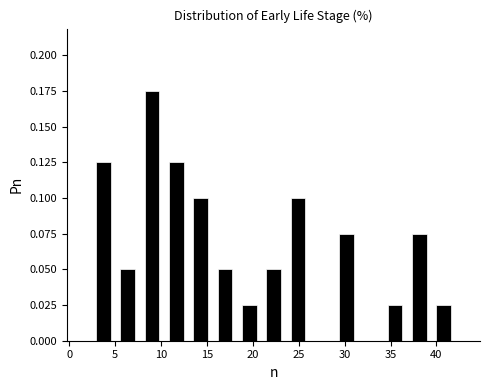

Reading left to right, list every bar in this chart as the range it spans on the x-axis followed by its height. Neither the bar edges nor the heights are printed on the chart, so give them approximately, as read against the axes.

2.5 to 5.0: 0.125
5.0 to 7.5: 0.050
7.5 to 10.5: 0.175
10.5 to 13.0: 0.125
13.0 to 15.5: 0.100
15.5 to 18.5: 0.050
18.5 to 21.0: 0.025
21.0 to 23.5: 0.050
23.5 to 26.0: 0.100
26.0 to 29.0: 0
29.0 to 31.5: 0.075
31.5 to 34.0: 0
34.0 to 37.0: 0.025
37.0 to 39.5: 0.075
39.5 to 42.0: 0.025